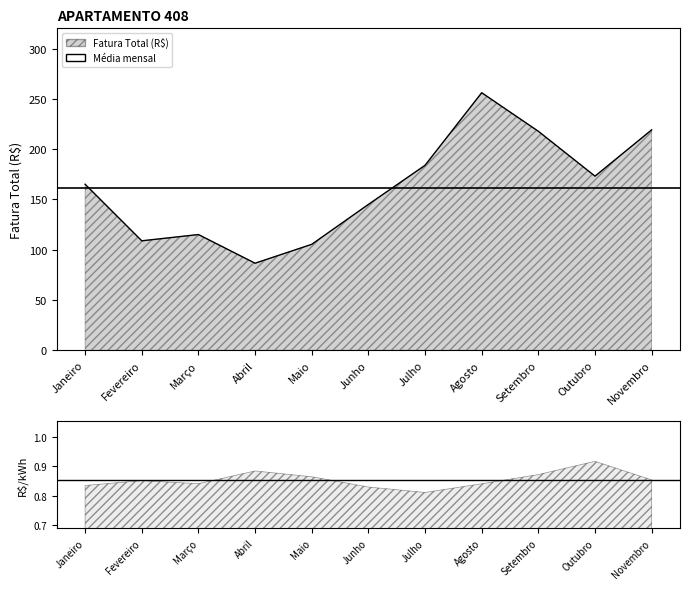

What is the average value?

161.5